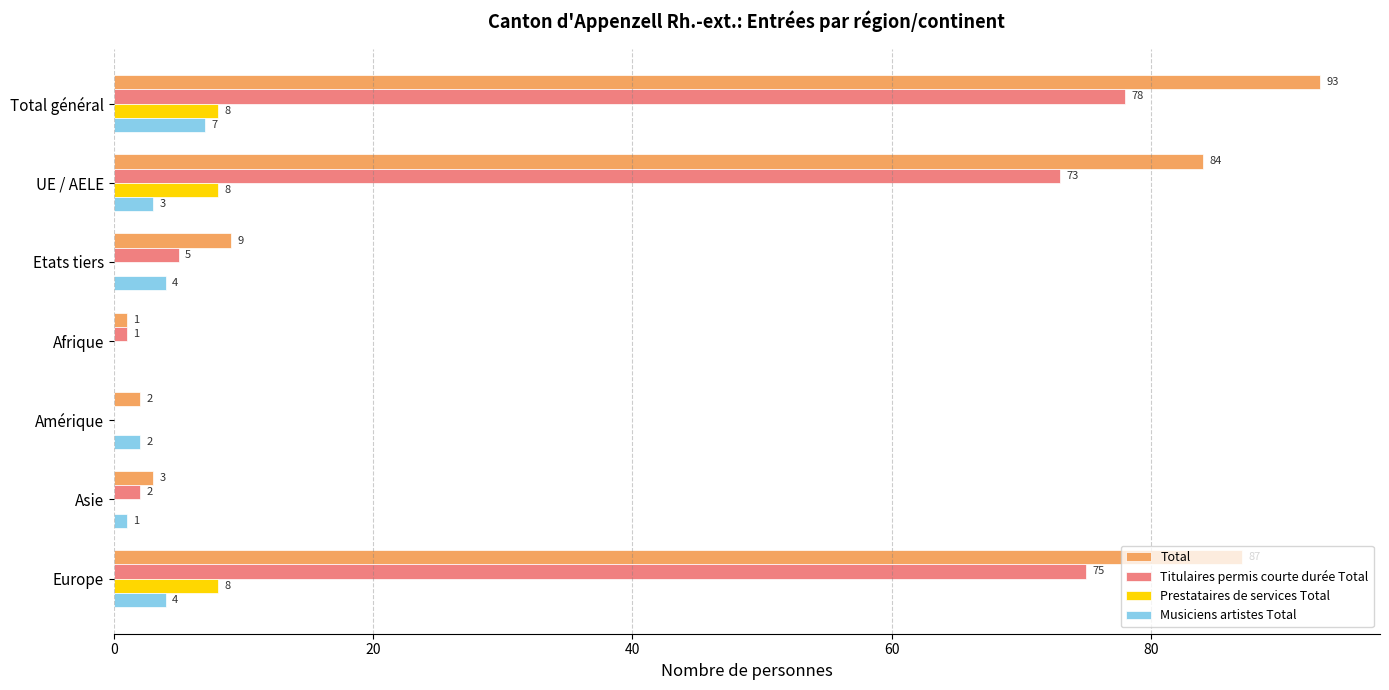

At which label is Musiciens artistes Total closest to 3?

UE / AELE